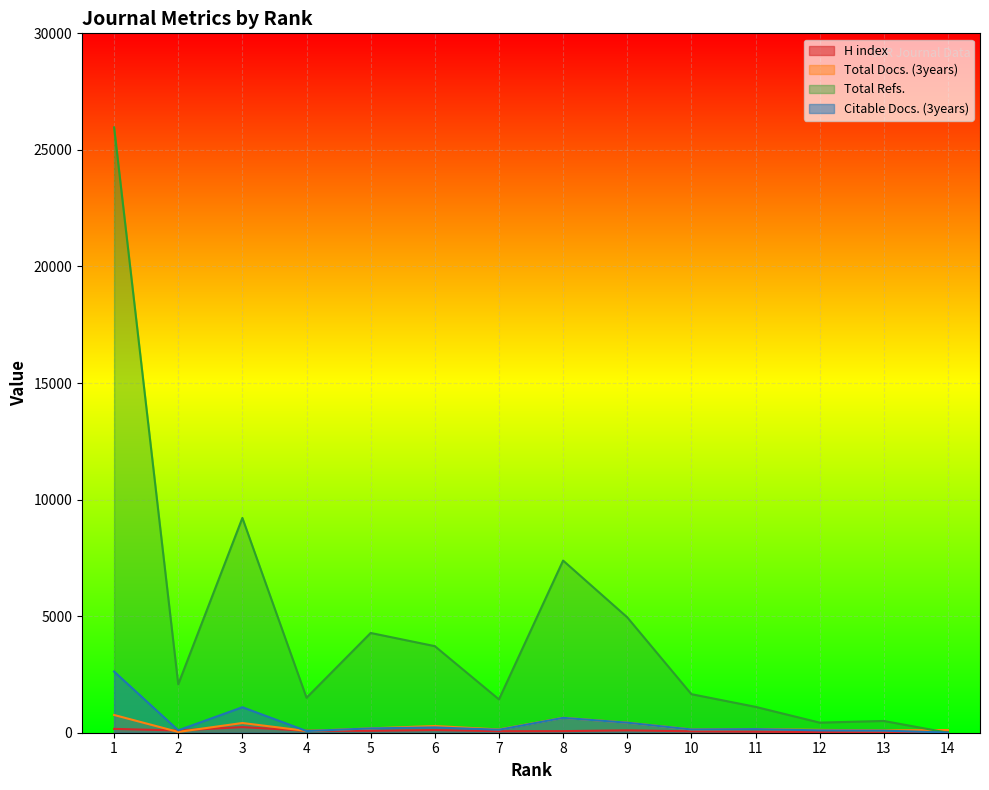

In Total Refs., how many points are higher than both neighbors (excluding endpoints)?

4